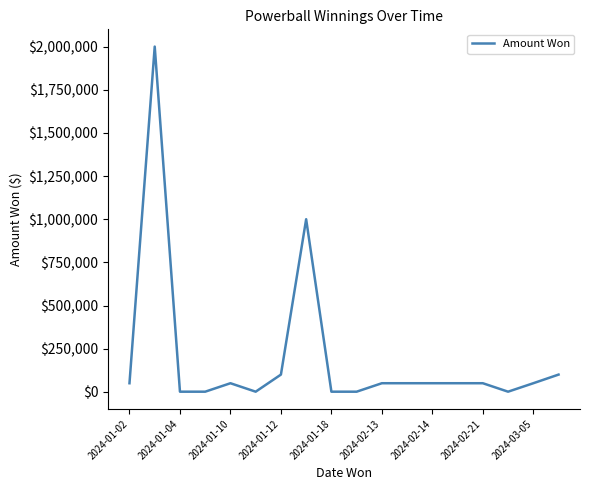

What is the greatest value displayed?

2000000